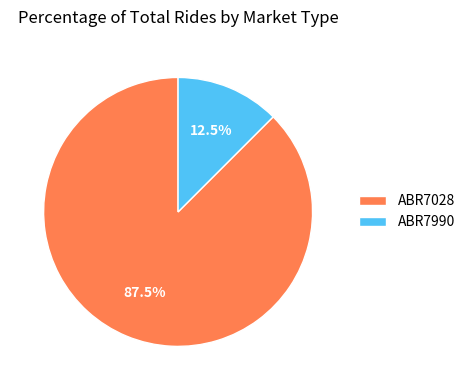

Approximately how many times larger is the value at ABR7990 compared to ABR7028?

0.1